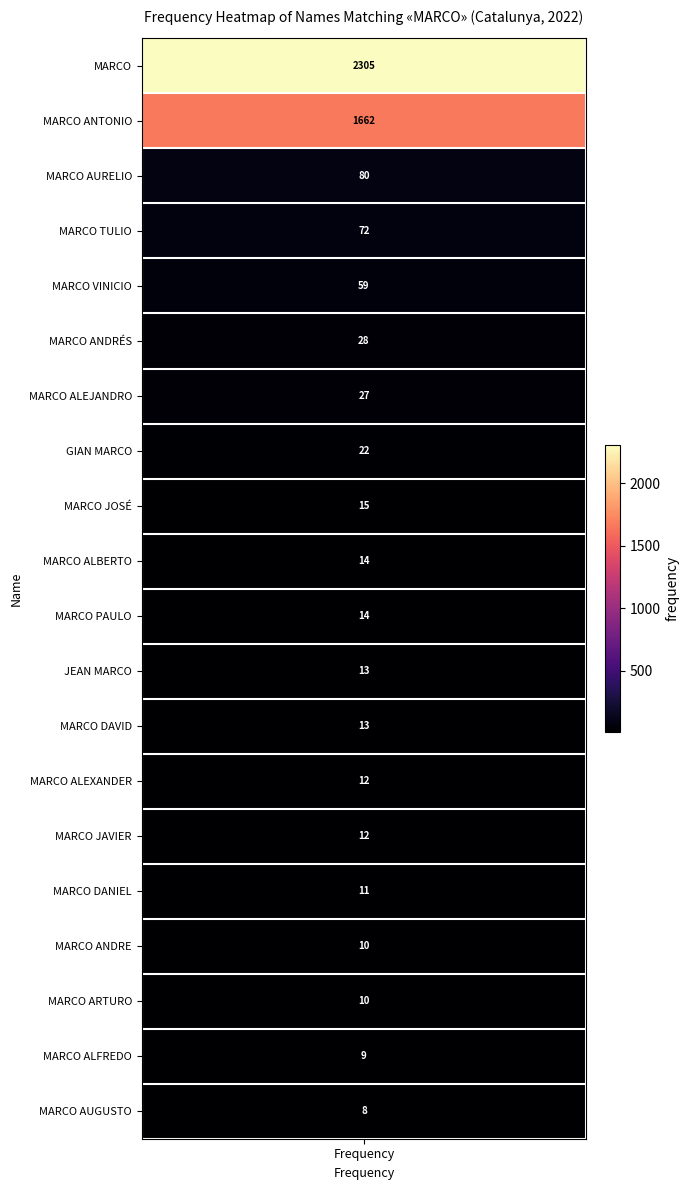

Rank the categories by value from highest to lowest.

MARCO, MARCO ANTONIO, MARCO AURELIO, MARCO TULIO, MARCO VINICIO, MARCO ANDRÉS, MARCO ALEJANDRO, GIAN MARCO, MARCO JOSÉ, MARCO ALBERTO, MARCO PAULO, JEAN MARCO, MARCO DAVID, MARCO ALEXANDER, MARCO JAVIER, MARCO DANIEL, MARCO ANDRE, MARCO ARTURO, MARCO ALFREDO, MARCO AUGUSTO